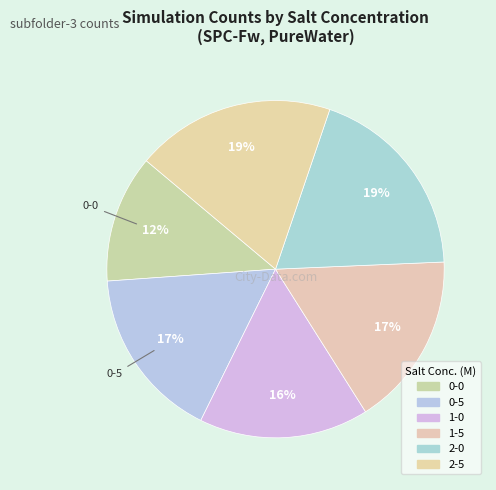

Is there any slice that represents more than half of the pie?

No